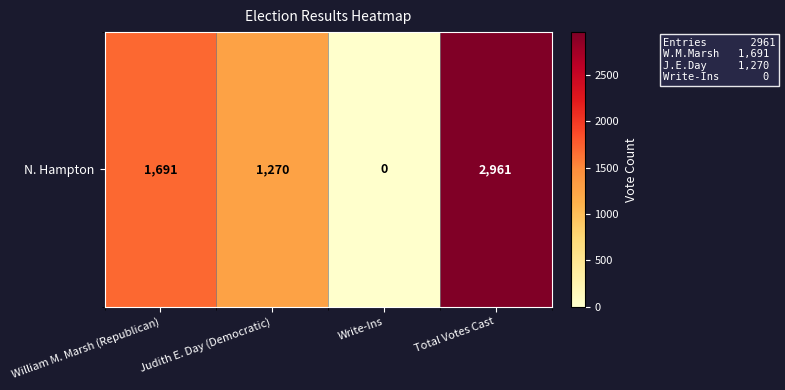

Is it true that the value at Write-Ins is 0?

True